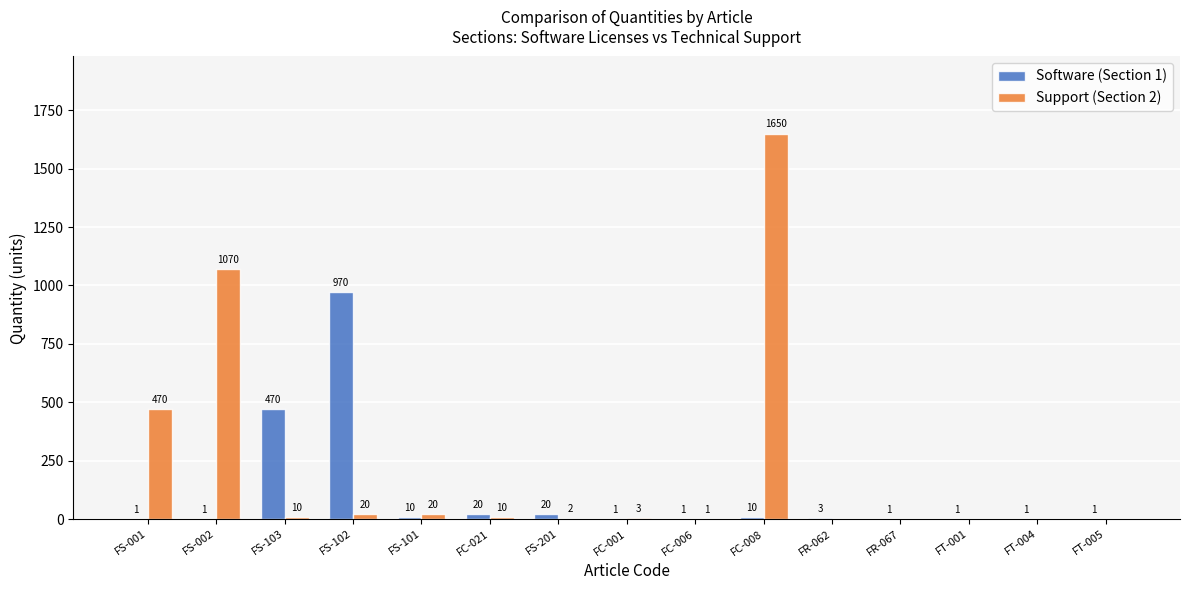

What is the total value across all series at FS-201?

22